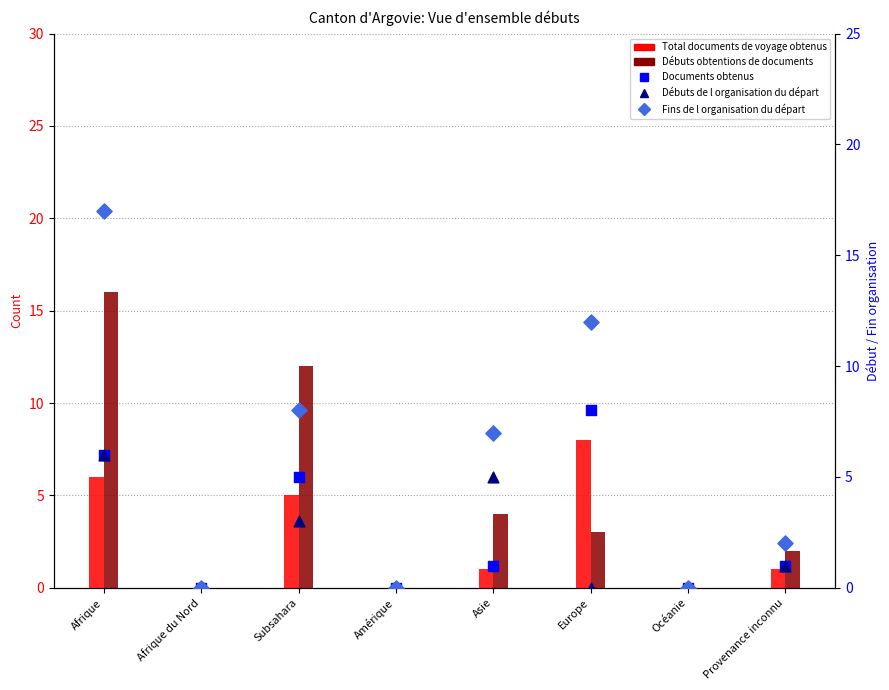

Which series has the largest total across all categories?

Fins de l organisation du départ